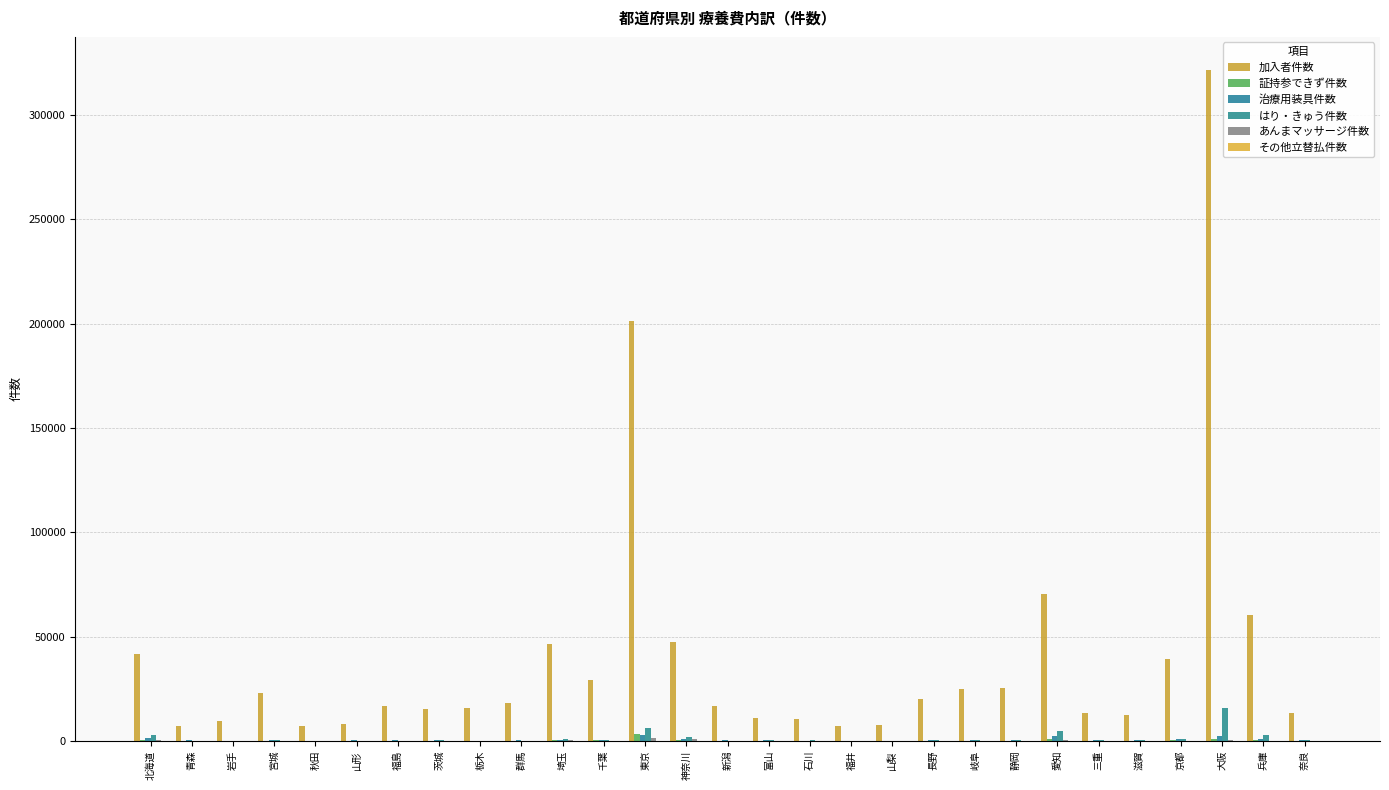

Which series changed the most between 秋田 and 滋賀?

加入者件数